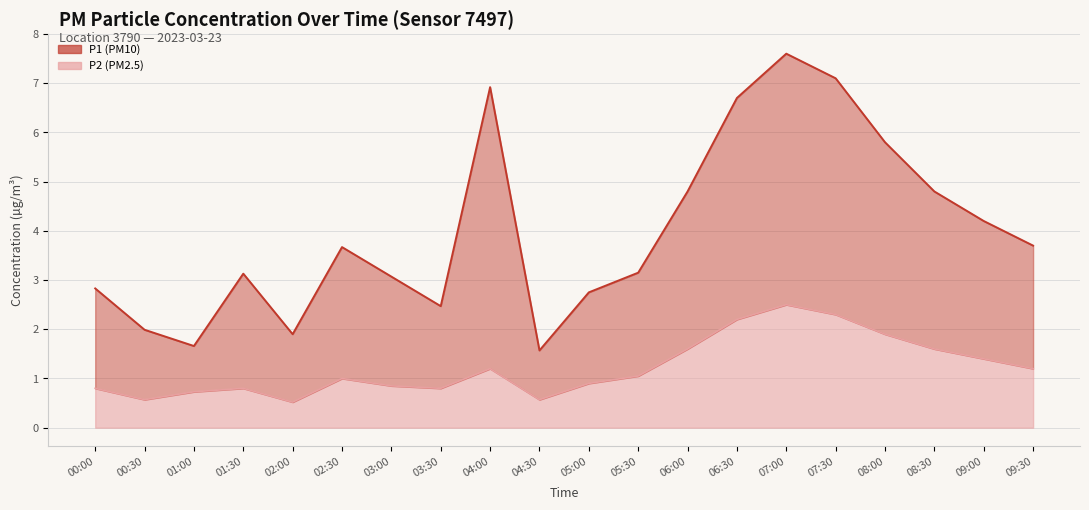

The P1 series shows 1.3 at 02:00. True or false?

False